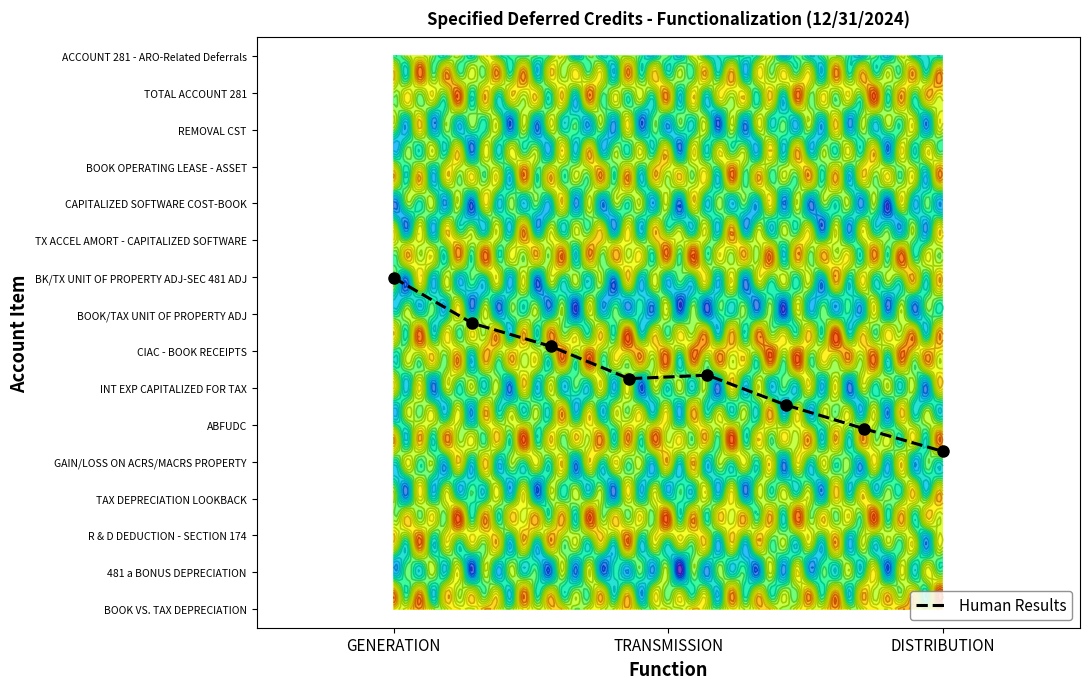

Which category has the highest value across all series?

GENERATION